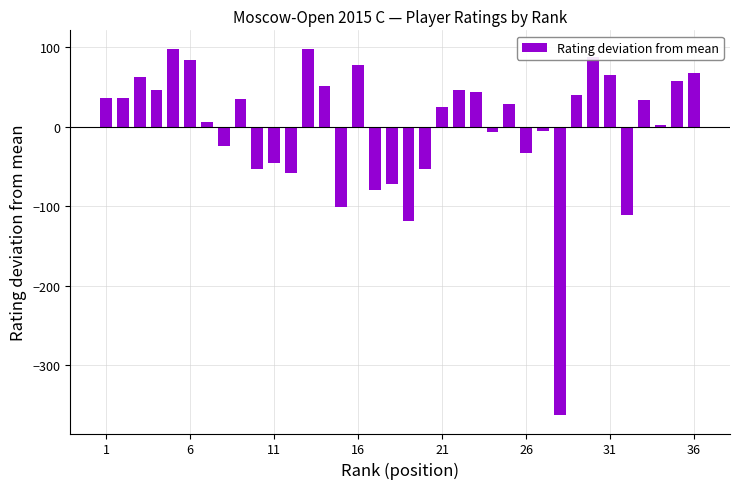

What is the difference between the maximum and minimum values?

461.0